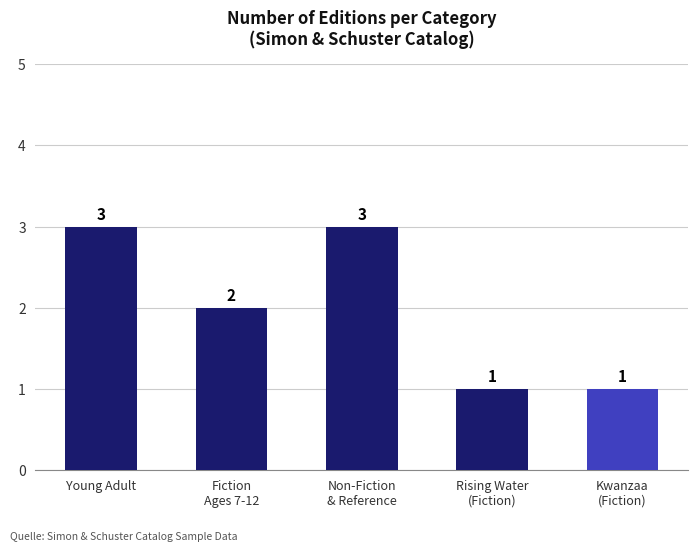

Is it true that the value at Rising Water
(Fiction) is 2?

False